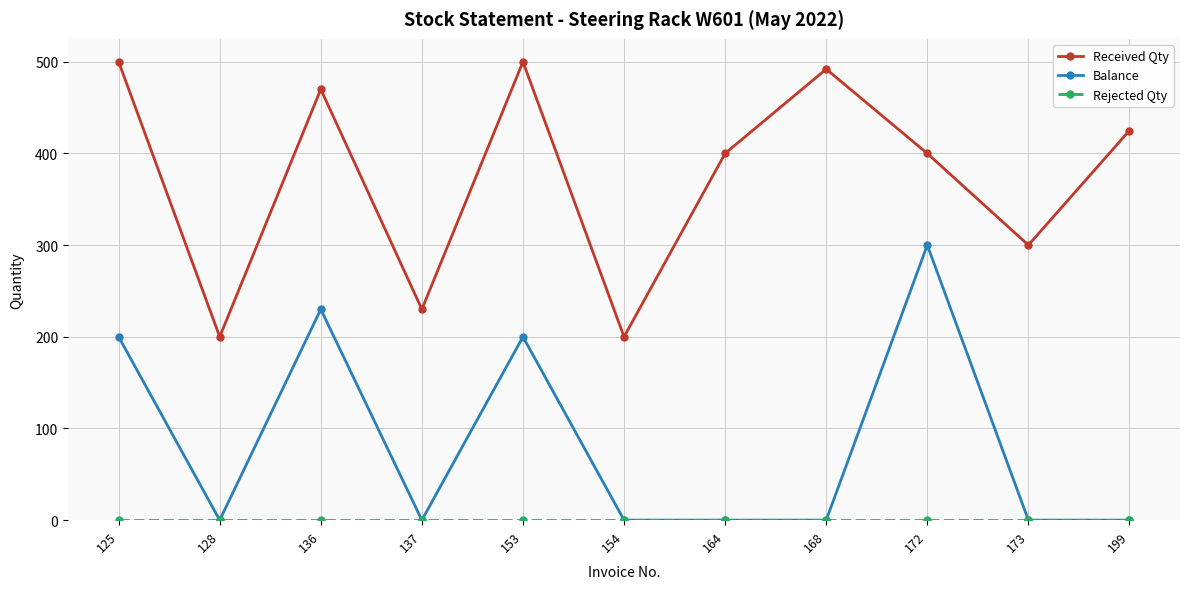

True or false: Balance has more than 0 interior local peaks.

True